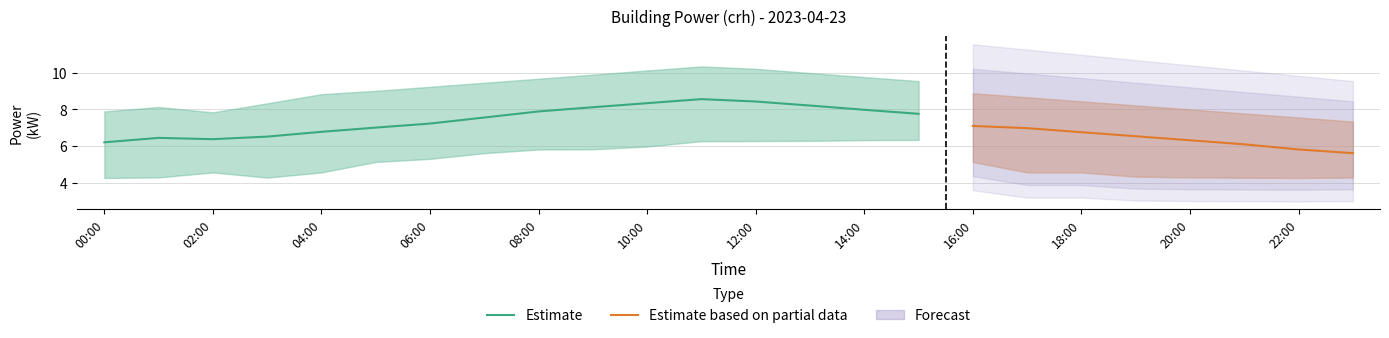

True or false: power_mean and power_partial_upper intersect in this chart.

False